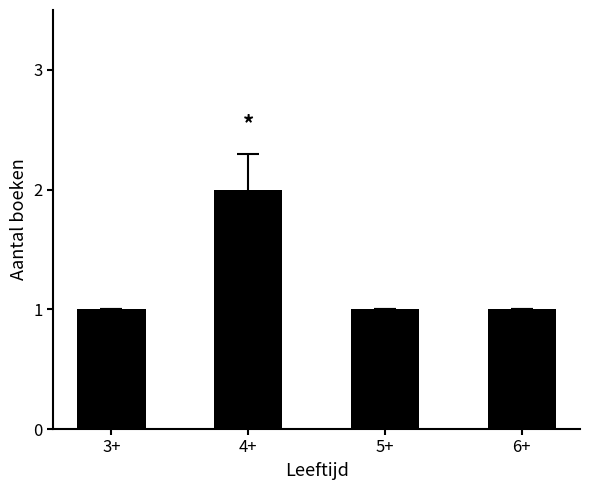

What is the change in value from 4+ to 5+?

-1